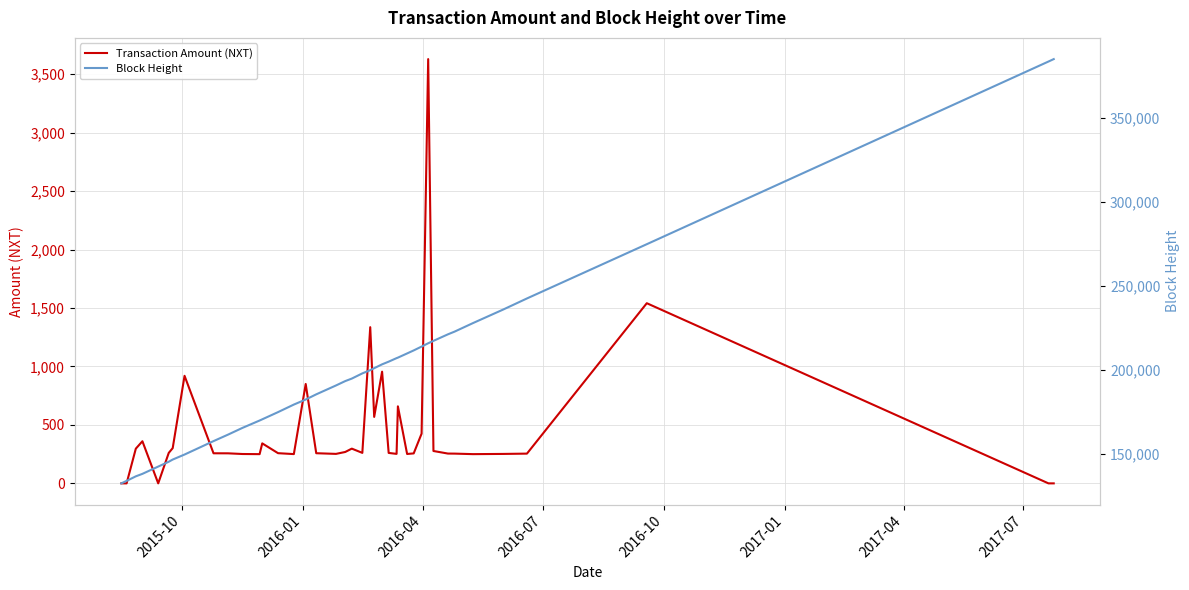

How many lines are shown in the chart?

2